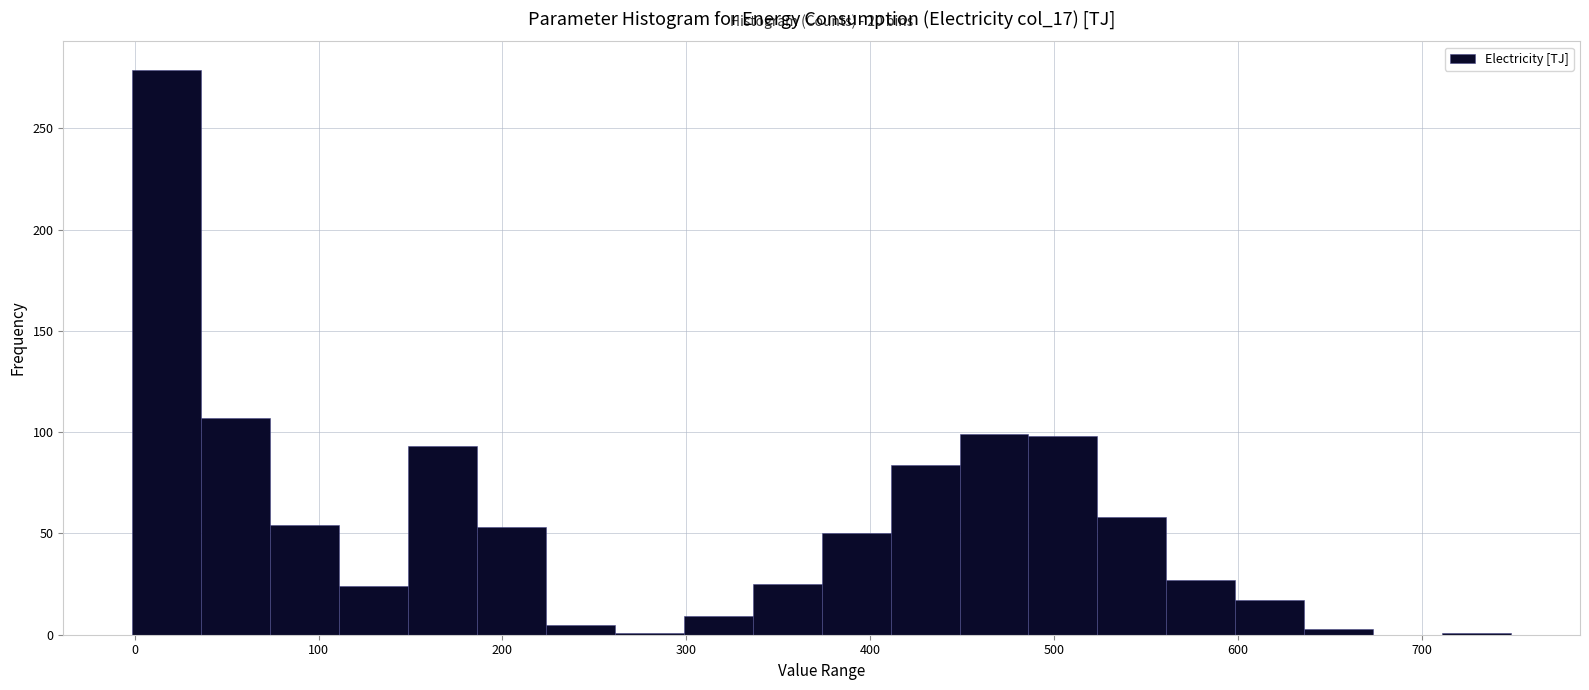

Read against the x-axis, roughly where is the centre of the tallest bar?

20